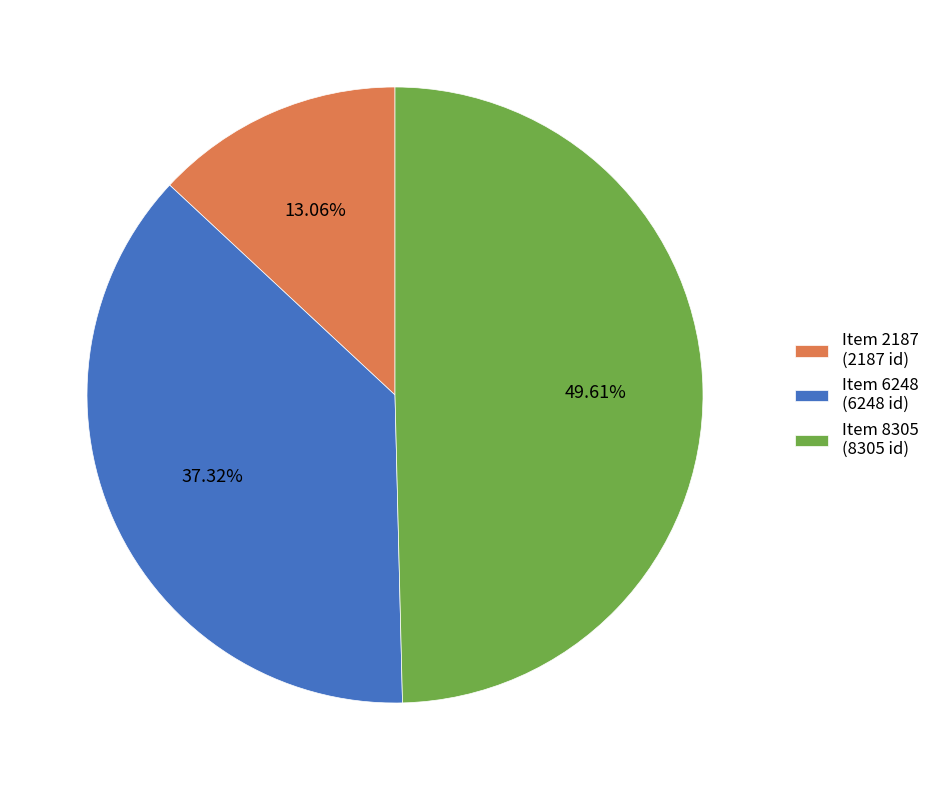

Does Item 6248 (6248 id) account for over 50% of the chart?

No